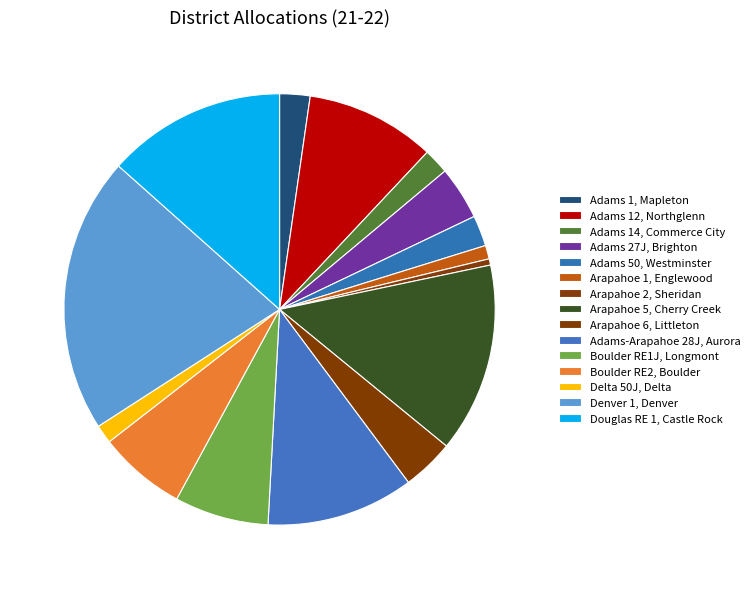

Count the number of slices in the pie.

15